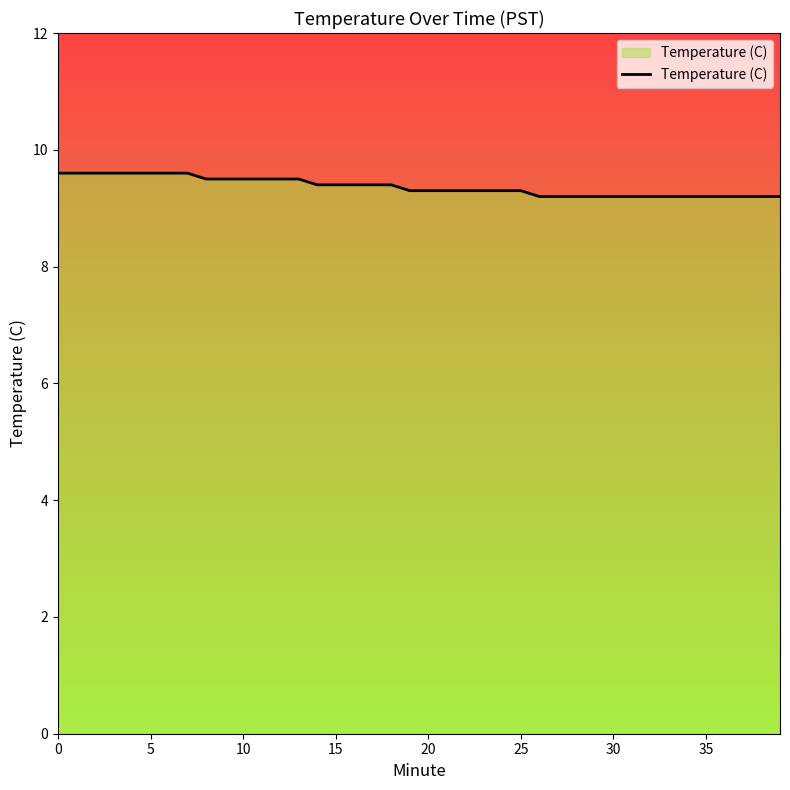

The value at 11 is 4.2. True or false?

False